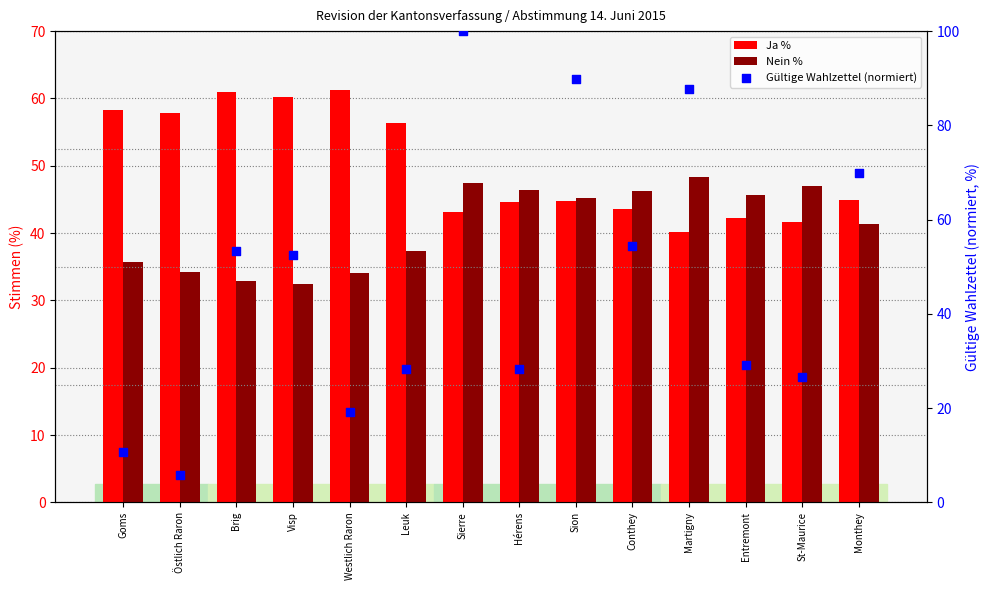

Which series has the largest Y range (max minus min)?

Gültige Wahlzettel (normiert)